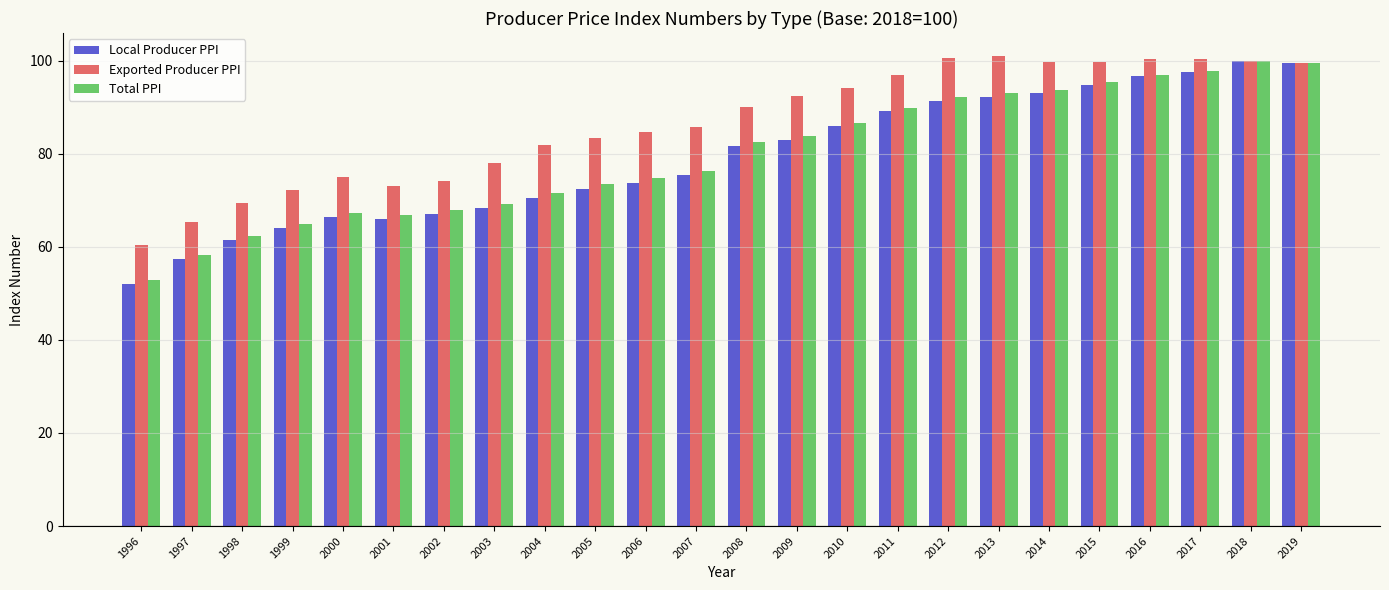

The value of Local Producer PPI at 2019 is 99.4. True or false?

True